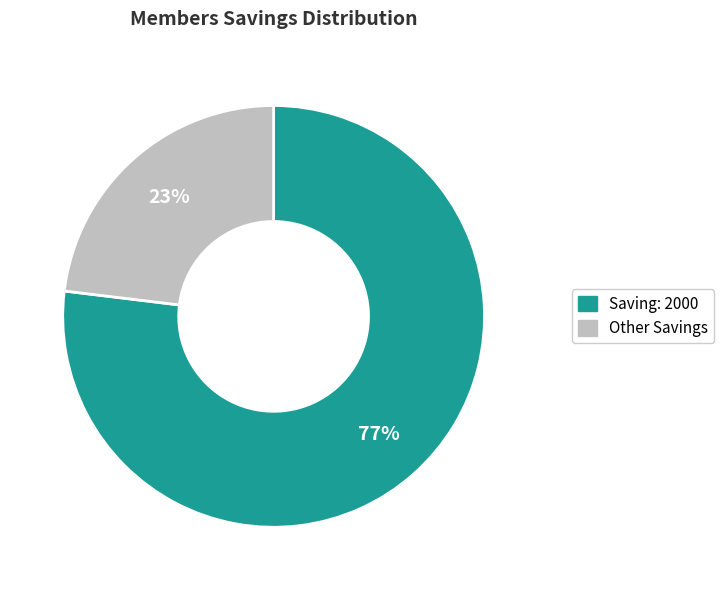

Is there a majority slice in this chart?

Yes